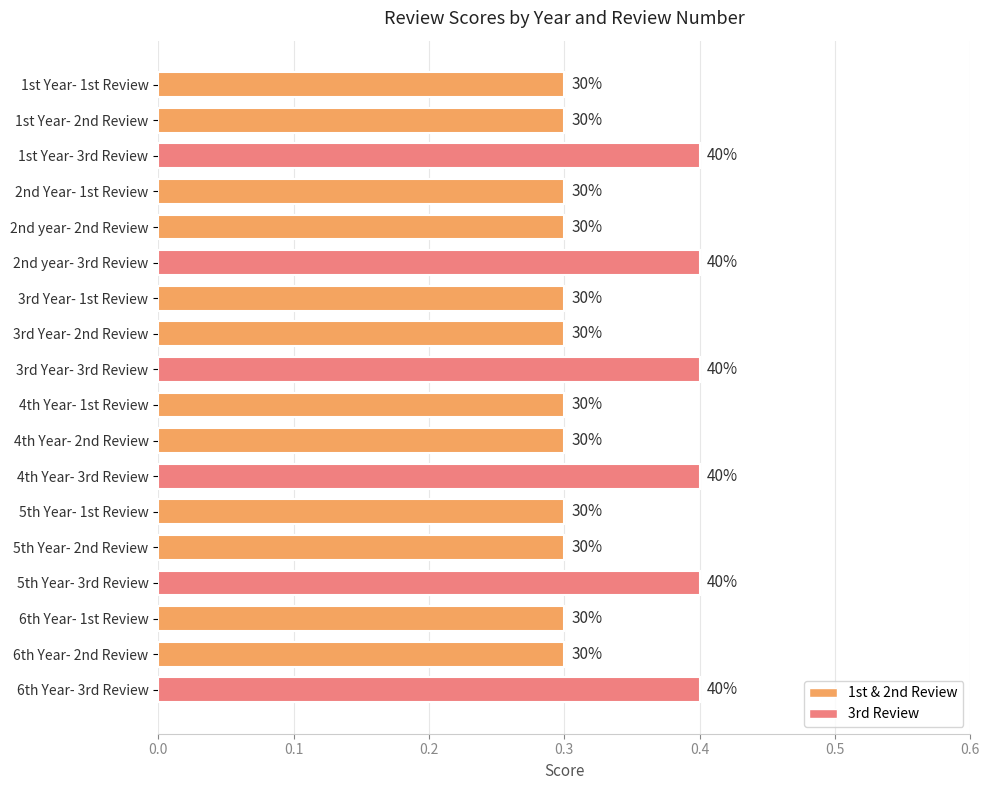

How many bars are there in total?

18